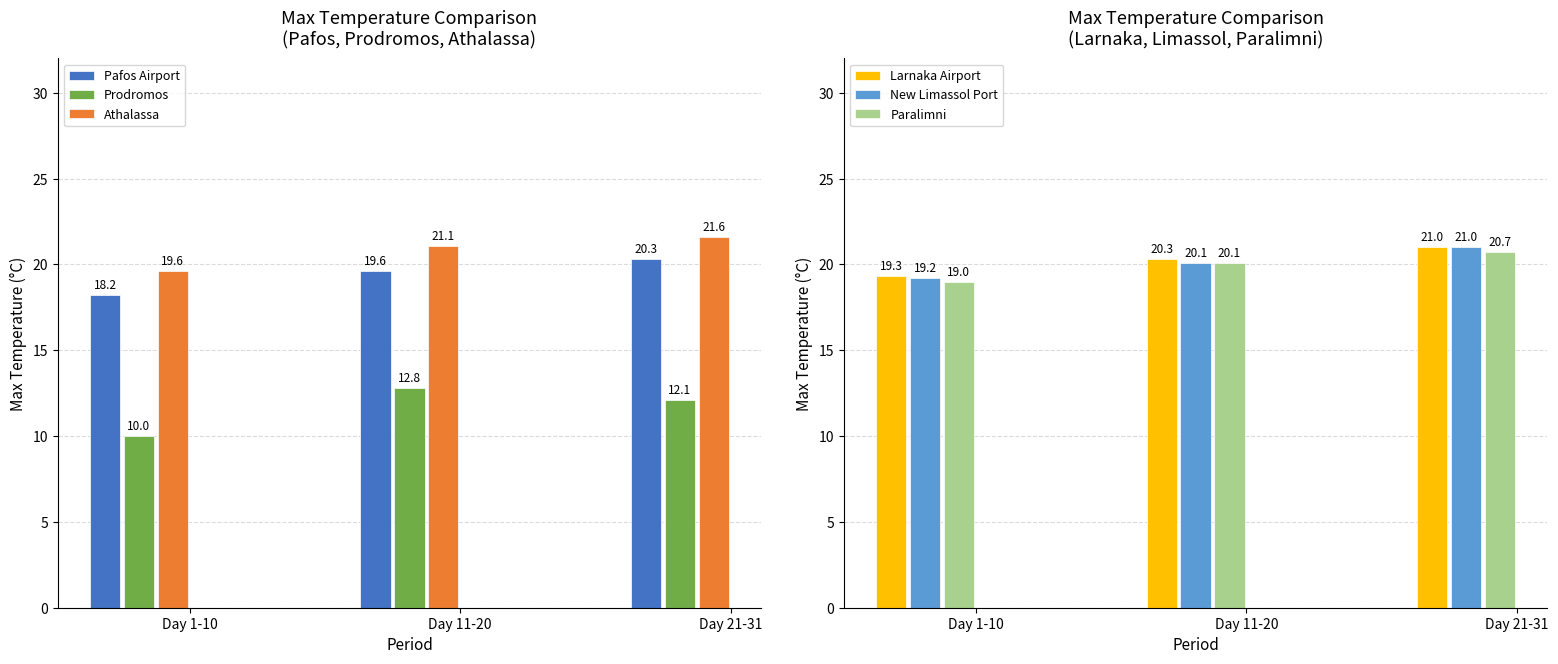

Reading left to right, what are all the values shown in this chart?

Pafos Airport: 18.2	19.6	20.3
Prodromos: 10.0	12.8	12.1
Athalassa: 19.6	21.1	21.6
Larnaka Airport: 19.3	20.3	21.0
New Limassol Port: 19.2	20.1	21.0
Paralimni: 19.0	20.1	20.7